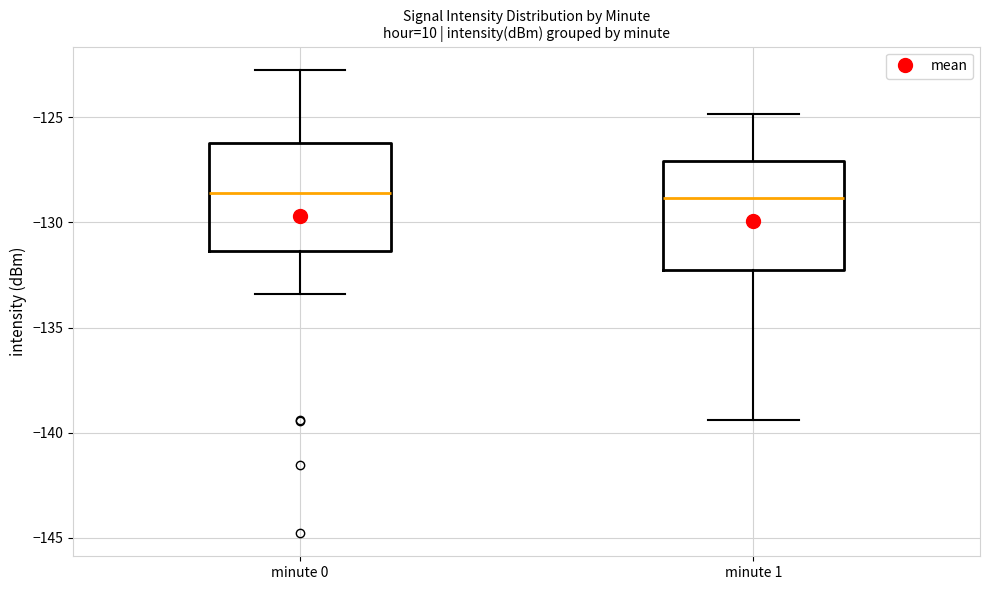

Reading left to right, transcribe this box plot: for each box, give where its median line is, the range the box spans, and where its two whiskers end, as read against the y-axis. The values are not printed on the chart, so give them approximately, as read against the axis.

minute 0: median -128.5, box -131.5 to -126.0, whiskers -133.5 to -122.5
minute 1: median -129.0, box -132.0 to -127.0, whiskers -139.5 to -125.0